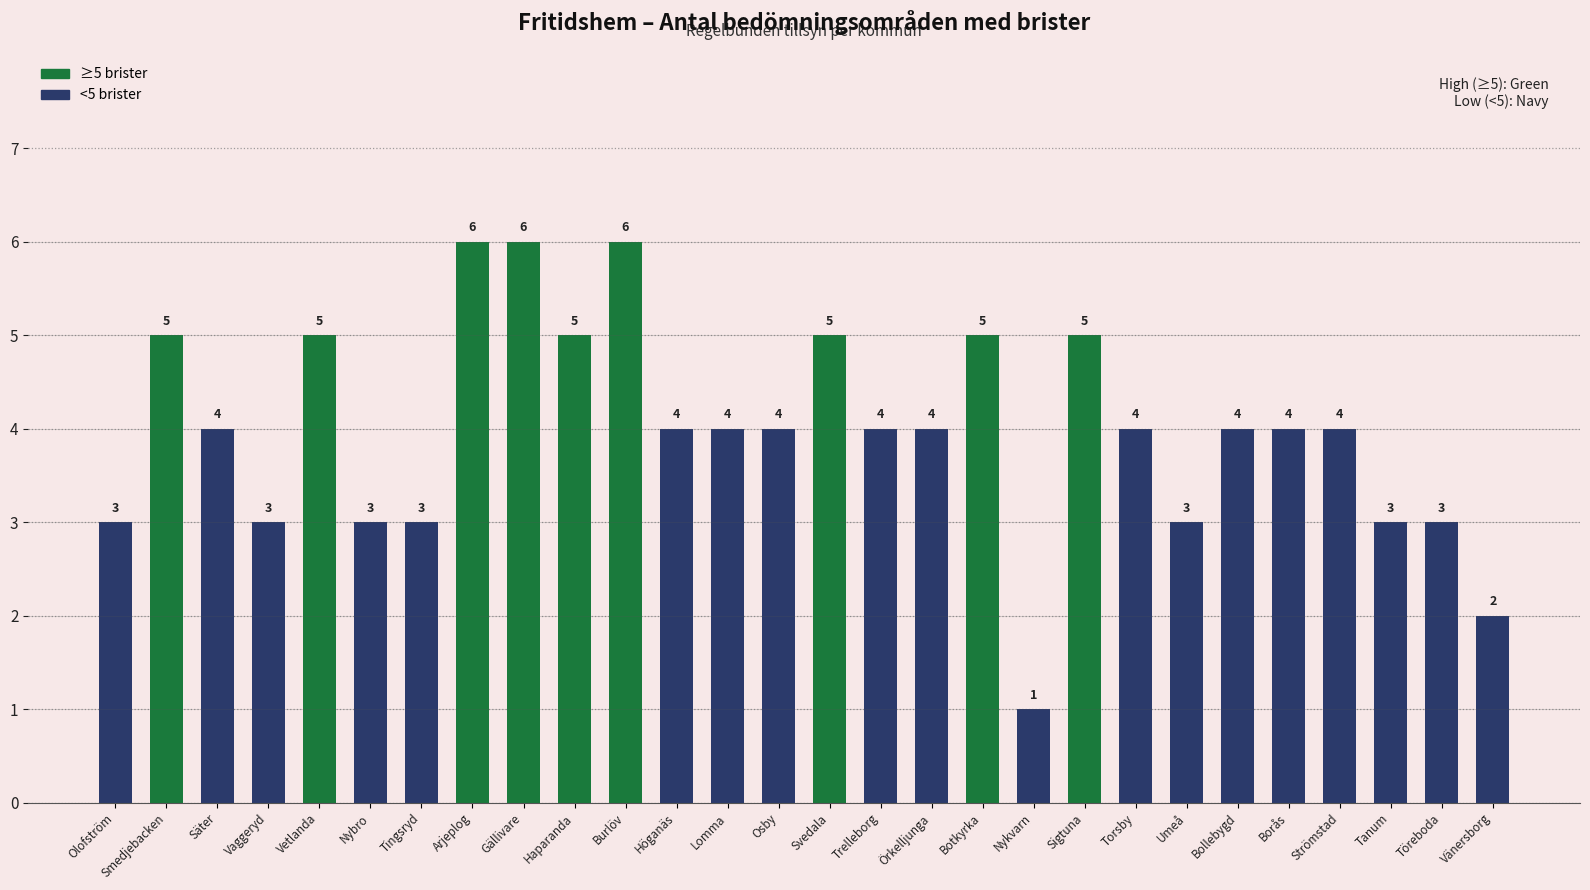

Reading left to right, list all the values displayed in this chart.

3	5	4	3	5	3	3	6	6	5	6	4	4	4	5	4	4	5	1	5	4	3	4	4	4	3	3	2